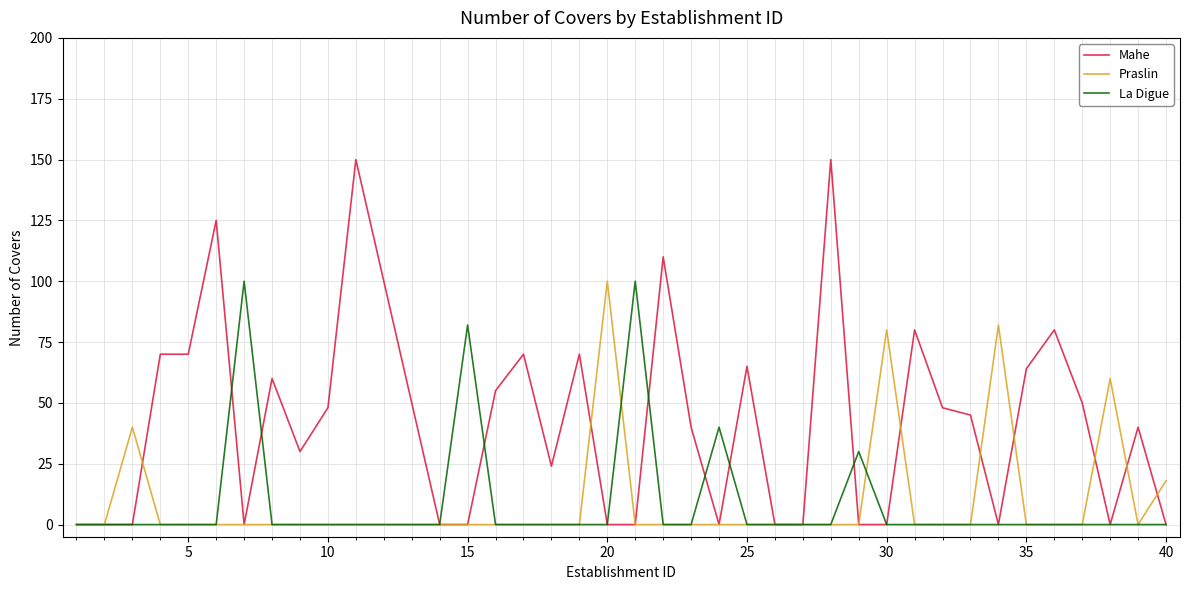

Which series has the widest spread of values?

Mahe